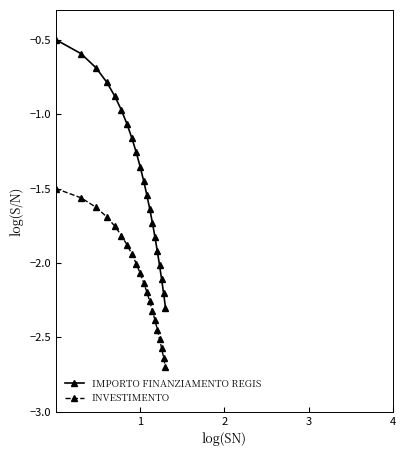

True or false: INVESTIMENTO has more than 0 points higher than both neighbors.

False